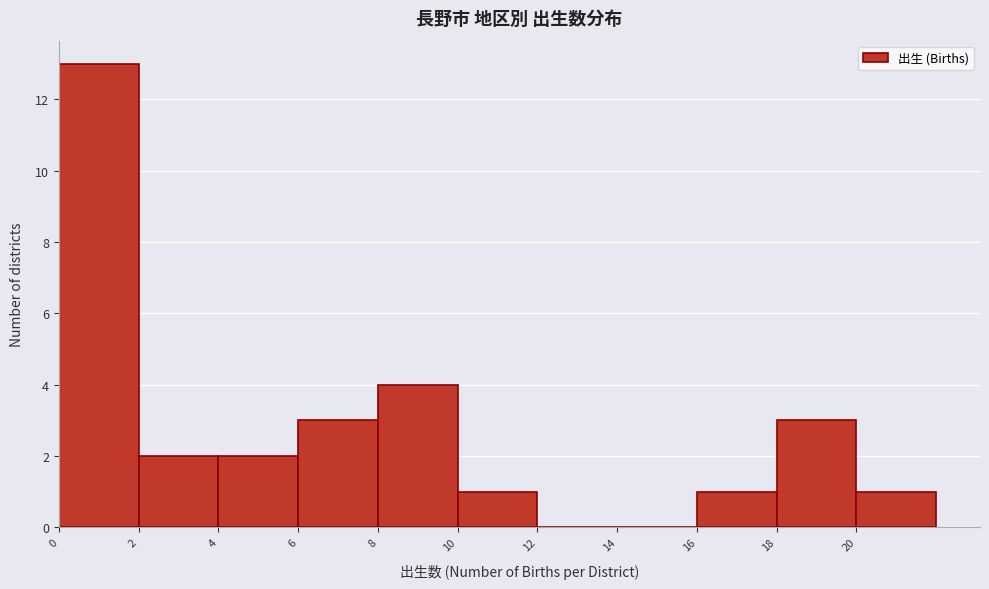

Reading left to right, transcribe this chart: for each bar, give the range it covers on the x-axis and its height. The values are not printed on the chart, so give them approximately, as read against the axis.

0 to 2: 13
2 to 4: 2
4 to 6: 2
6 to 8: 3
8 to 10: 4
10 to 12: 1
12 to 14: 0
14 to 16: 0
16 to 18: 1
18 to 20: 3
20 to 22: 1